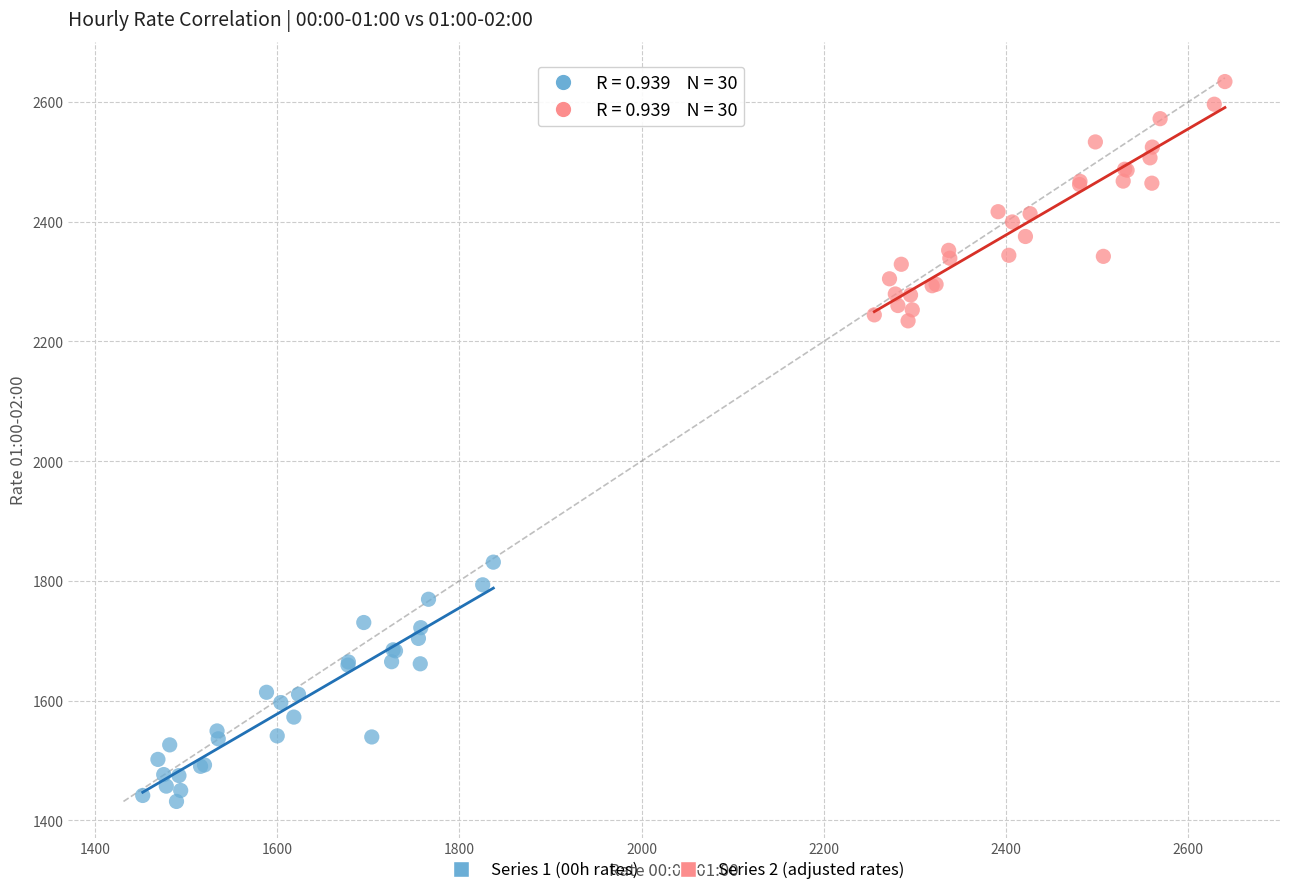

What are all the series names shown in the legend?

Series 1 (00h rates), Series 2 (adjusted rates)